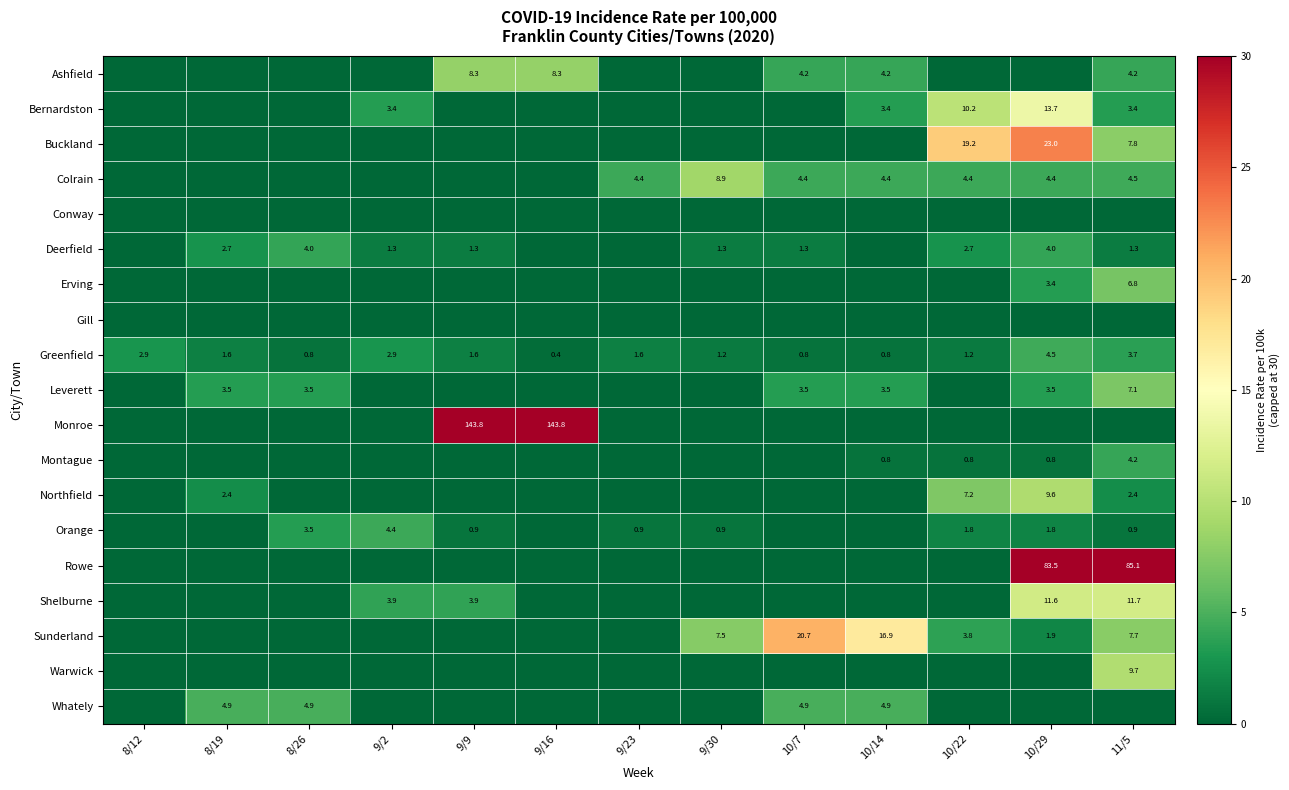

Rank the series by their maximum value, from lowest to highest.

Conway, Gill, Deerfield, Montague, Orange, Greenfield, Whately, Erving, Leverett, Ashfield, Colrain, Northfield, Warwick, Shelburne, Bernardston, Sunderland, Buckland, Rowe, Monroe